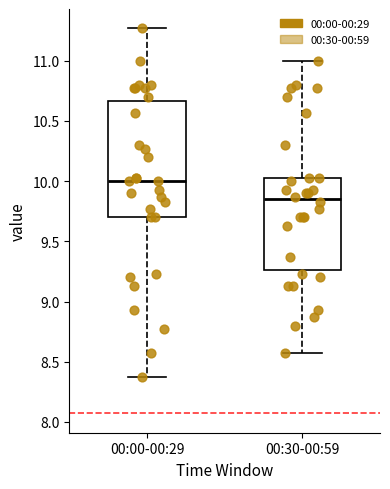

Where is the lower edge of the box for 00:30-00:59 on the y-axis? The values are not printed on the chart, so give them approximately, as read against the axis.

9.25